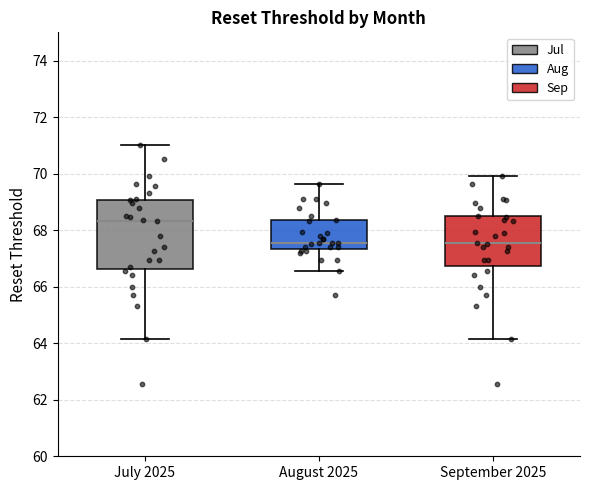

Reading left to right, read every box against the y-axis: the position of its median line, the range the box covers, and the ends of its whiskers. The values are not printed on the chart, so give them approximately, as read against the axis.

July 2025: median 68.4, box 66.6 to 69.0, whiskers 64.2 to 71.0
August 2025: median 67.6, box 67.4 to 68.4, whiskers 66.6 to 69.6
September 2025: median 67.6, box 66.8 to 68.4, whiskers 64.2 to 70.0